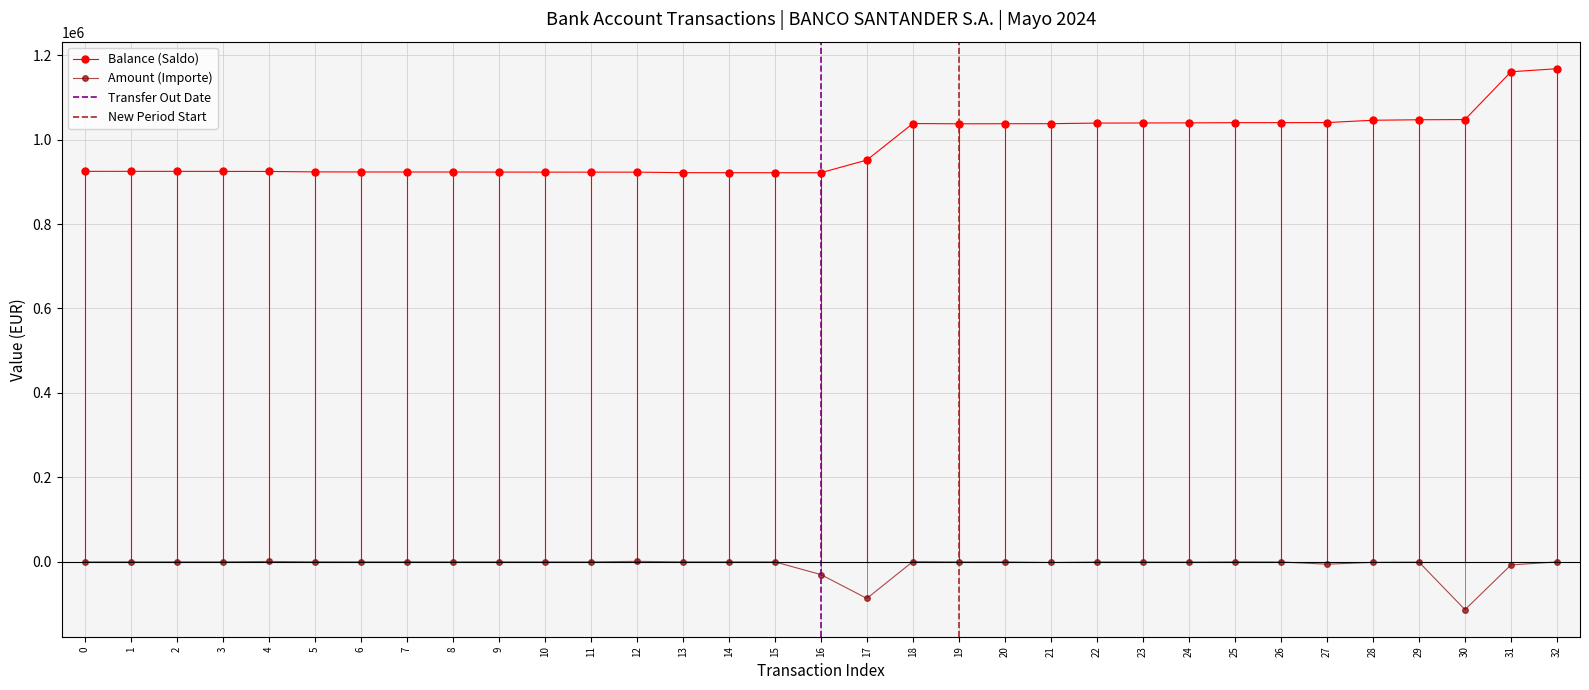

Where is the first local maximum for Balance (Saldo)?

18